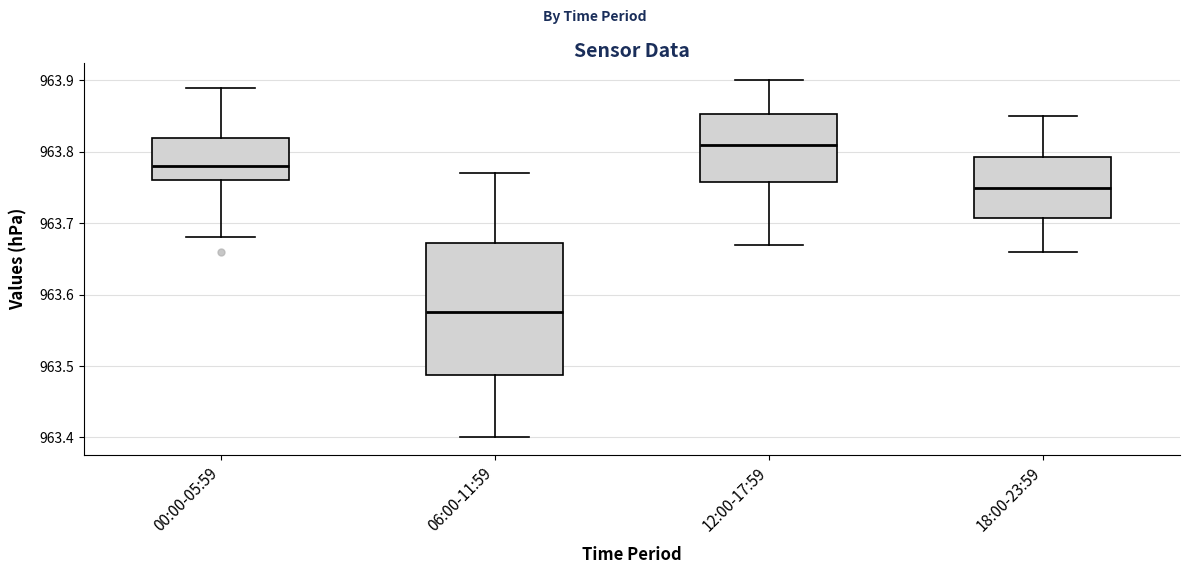

Reading left to right, transcribe this box plot: for each box, give where its median line is, the range the box spans, and where its two whiskers end, as read against the y-axis. The values are not printed on the chart, so give them approximately, as read against the axis.

00:00-05:59: median 963.78, box 963.76 to 963.82, whiskers 963.68 to 963.89
06:00-11:59: median 963.58, box 963.49 to 963.67, whiskers 963.40 to 963.77
12:00-17:59: median 963.81, box 963.76 to 963.85, whiskers 963.67 to 963.90
18:00-23:59: median 963.75, box 963.71 to 963.79, whiskers 963.66 to 963.85